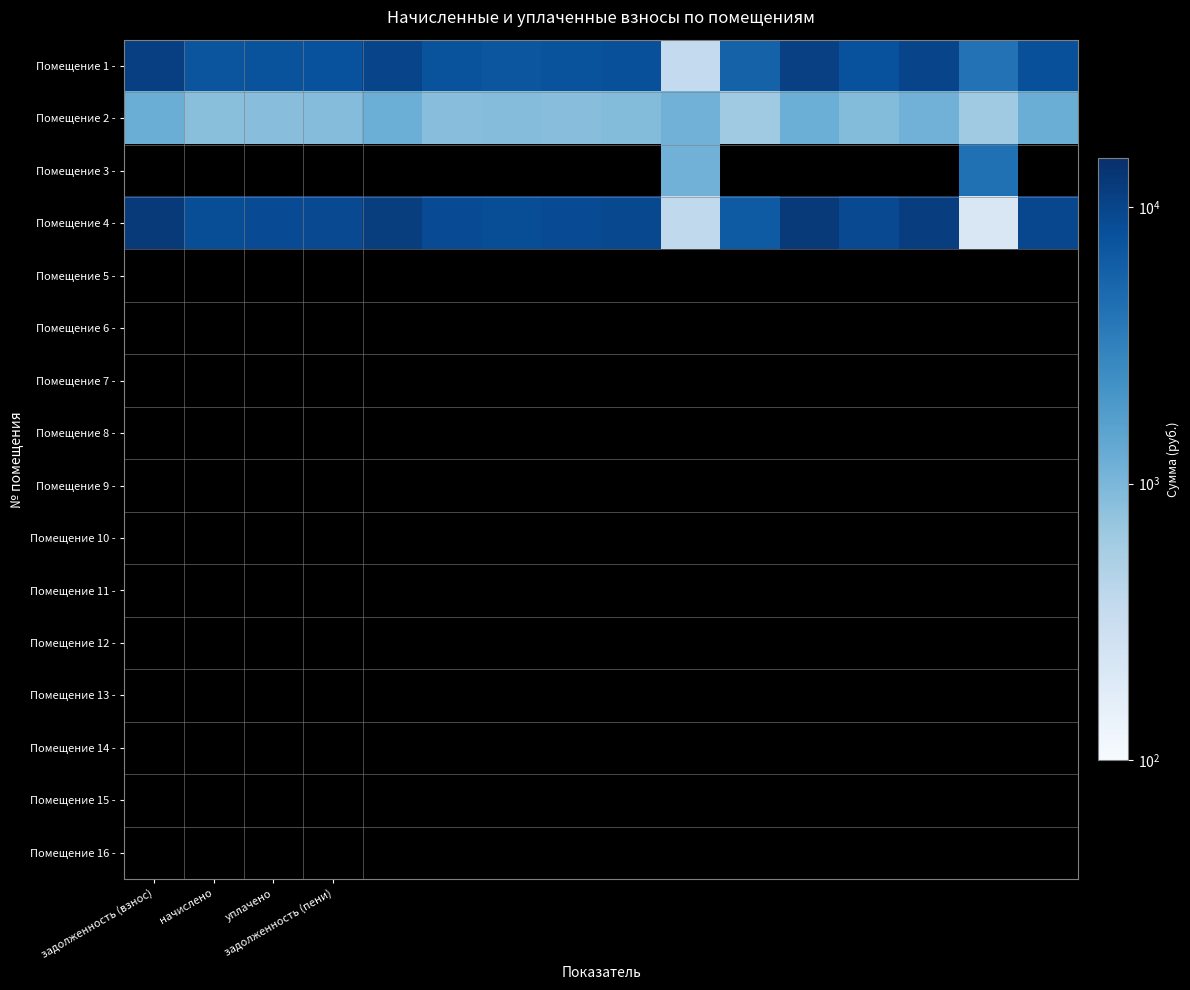

At how many categories does at least one series exceed 7167?

13